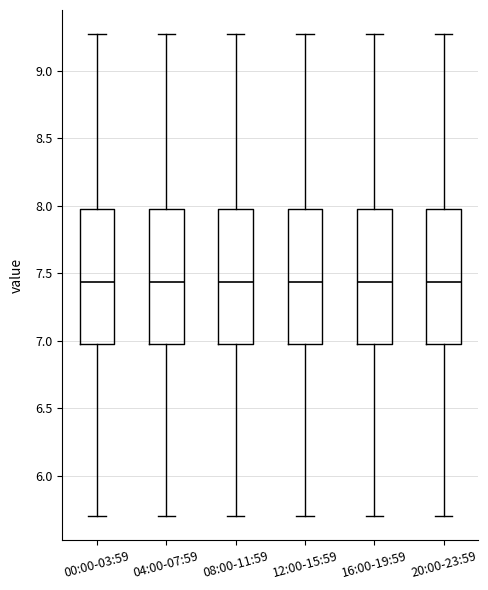

Reading left to right, transcribe this box plot: for each box, give where its median line is, the range the box spans, and where its two whiskers end, as read against the y-axis. The values are not printed on the chart, so give them approximately, as read against the axis.

00:00-03:59: median 7.45, box 7.00 to 8.00, whiskers 5.70 to 9.25
04:00-07:59: median 7.45, box 7.00 to 8.00, whiskers 5.70 to 9.25
08:00-11:59: median 7.45, box 7.00 to 8.00, whiskers 5.70 to 9.25
12:00-15:59: median 7.45, box 7.00 to 8.00, whiskers 5.70 to 9.25
16:00-19:59: median 7.45, box 7.00 to 8.00, whiskers 5.70 to 9.25
20:00-23:59: median 7.45, box 7.00 to 8.00, whiskers 5.70 to 9.25